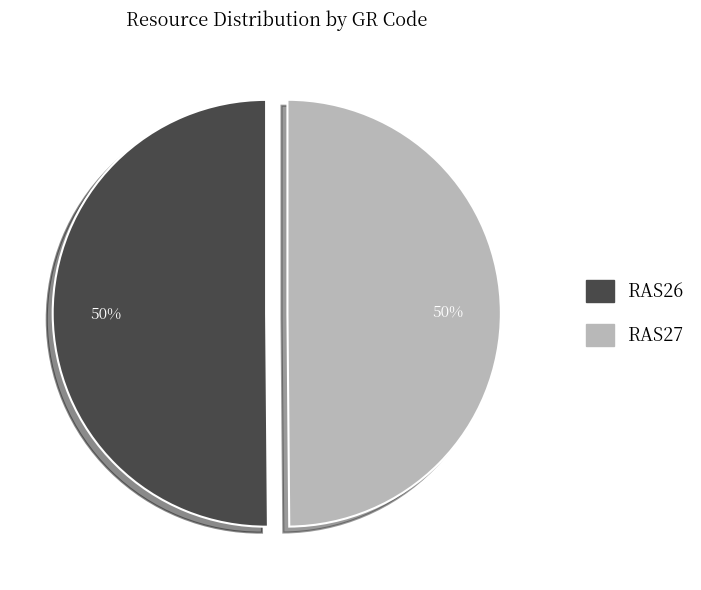

What percentage is the RAS26 slice, to the nearest percent?

50%